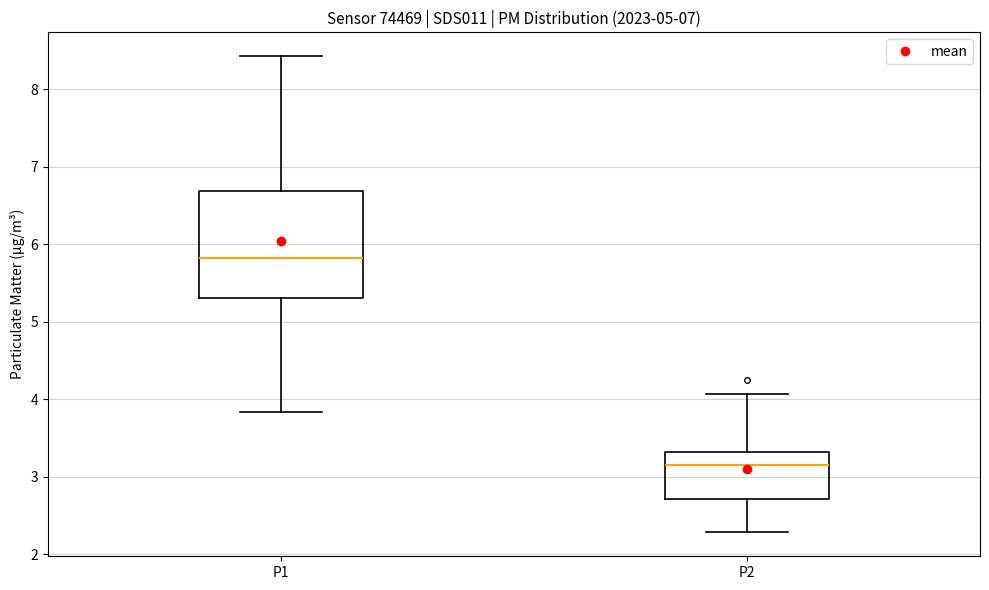

Which box has the highest median line?

P1